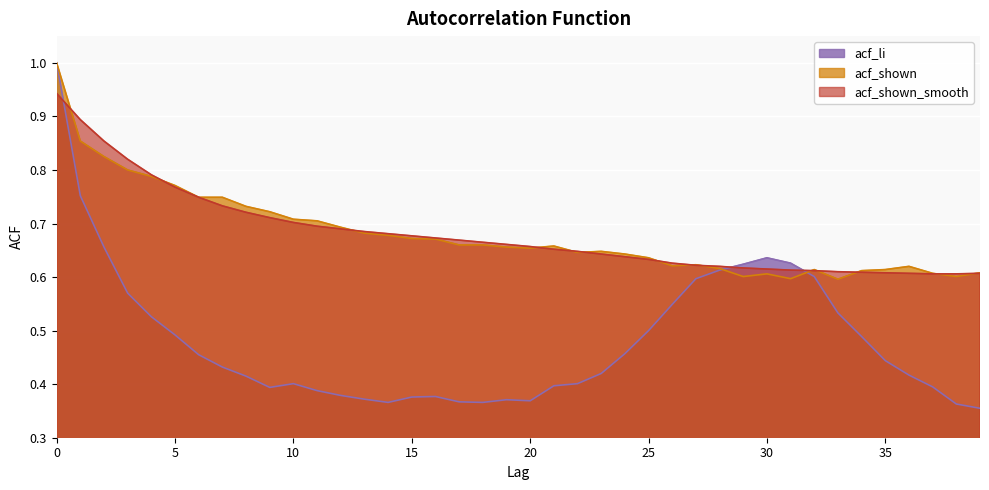

What is the approximate value of acf_li at 36?

0.4